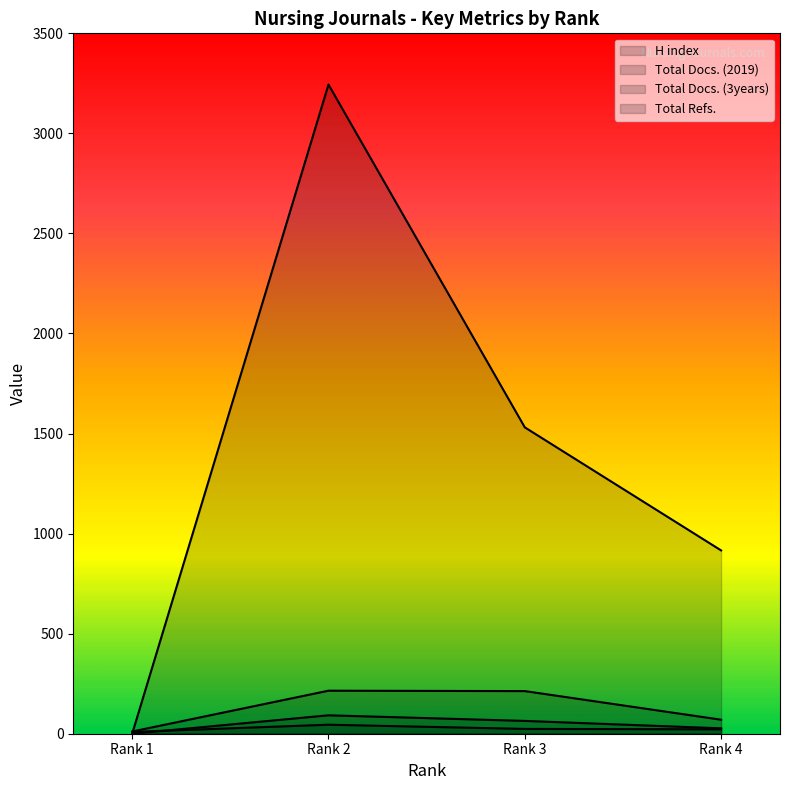

How many lines are shown in the chart?

4